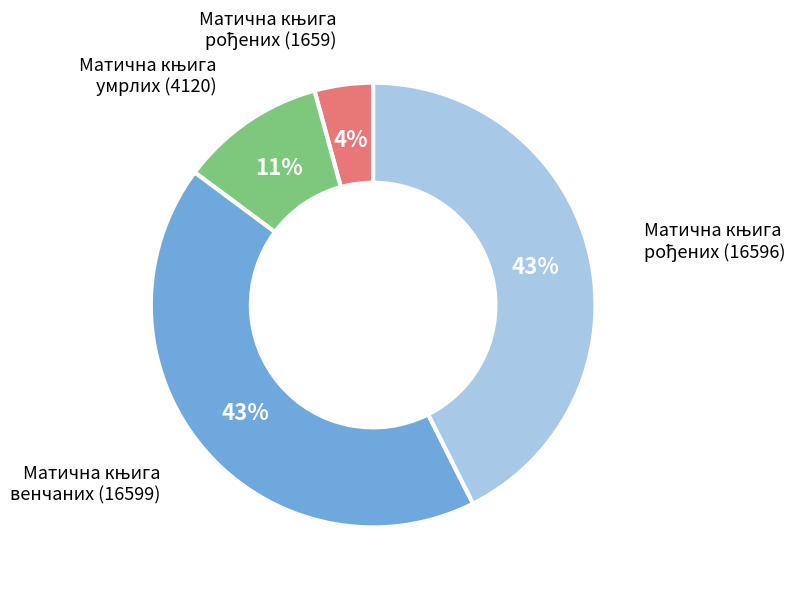

Count the number of slices in the pie.

4